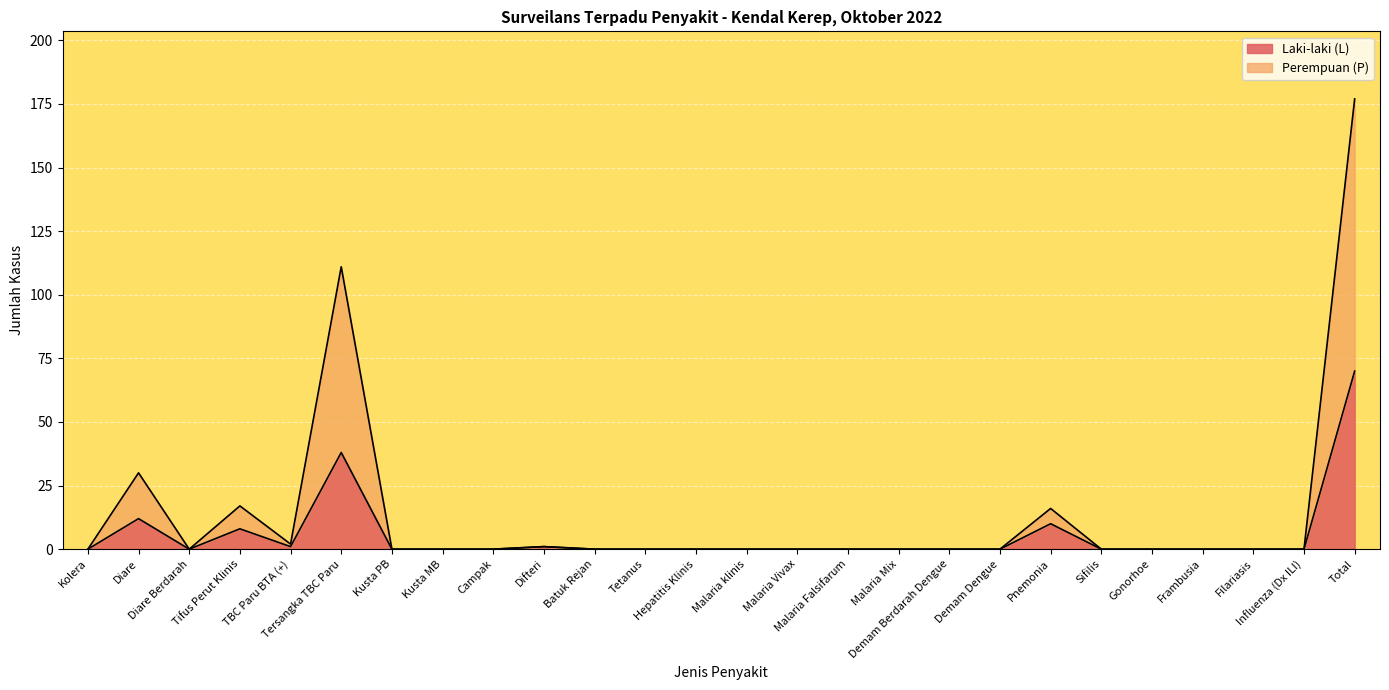

True or false: Perempuan (P) and Laki-laki (L) cross at least once.

False